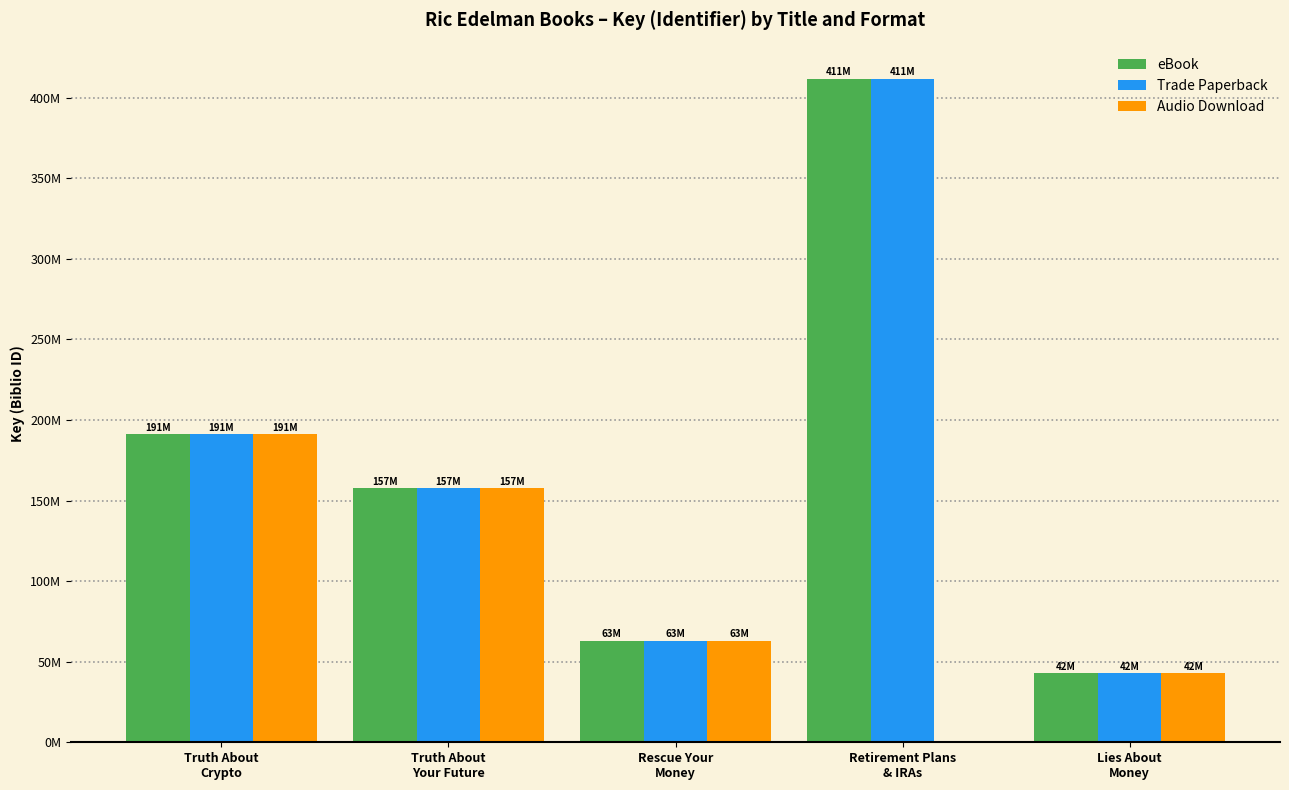

Which category has the highest value across all series?

Retirement Plans
& IRAs